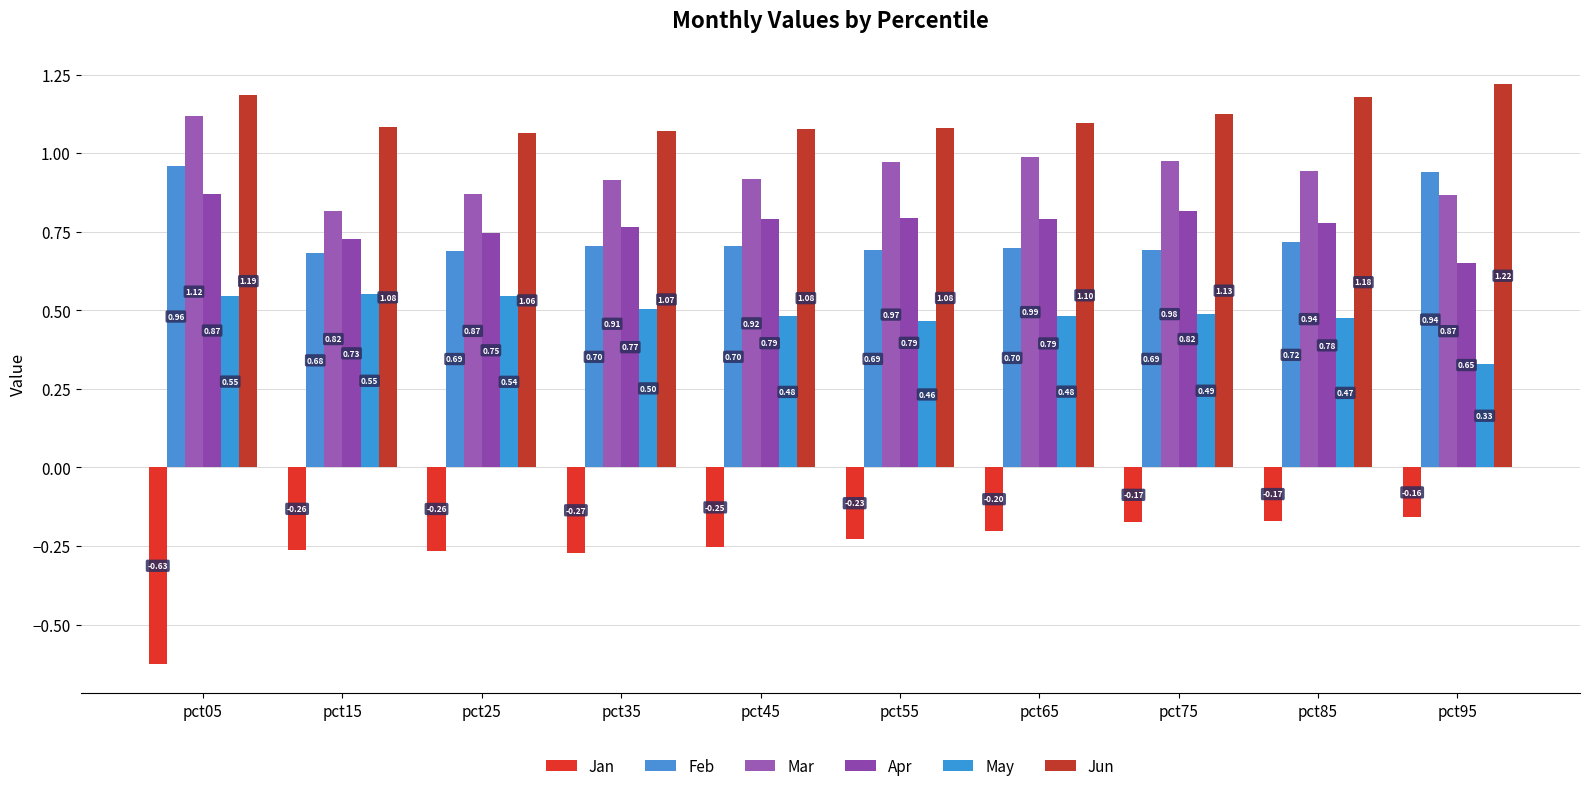

Reading right to left, transcribe all the data shown in this chart.

Jan: -0.2	-0.2	-0.2	-0.2	-0.2	-0.3	-0.3	-0.3	-0.3	-0.6
Feb: 0.9	0.7	0.7	0.7	0.7	0.7	0.7	0.7	0.7	1.0
Mar: 0.9	0.9	1.0	1.0	1.0	0.9	0.9	0.9	0.8	1.1
Apr: 0.7	0.8	0.8	0.8	0.8	0.8	0.8	0.7	0.7	0.9
May: 0.3	0.5	0.5	0.5	0.5	0.5	0.5	0.5	0.6	0.5
Jun: 1.2	1.2	1.1	1.1	1.1	1.1	1.1	1.1	1.1	1.2